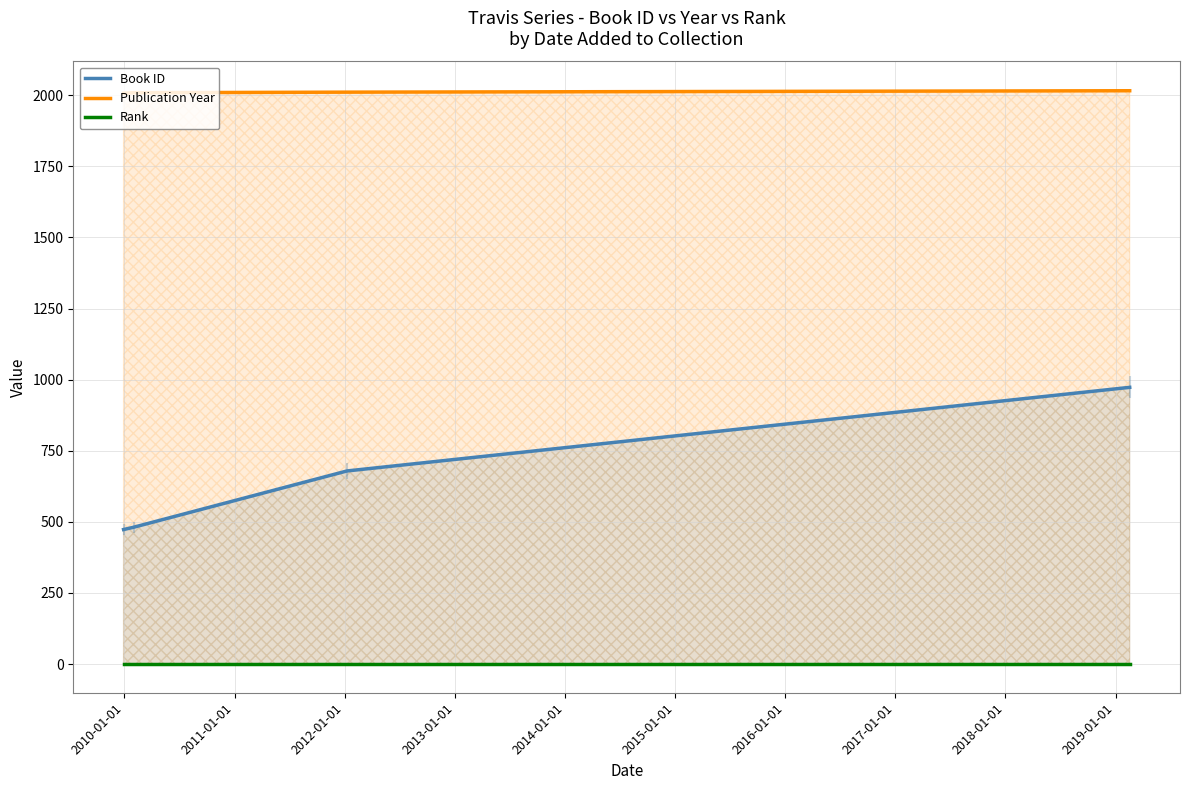

Which series has the largest total across all categories?

Publication Year